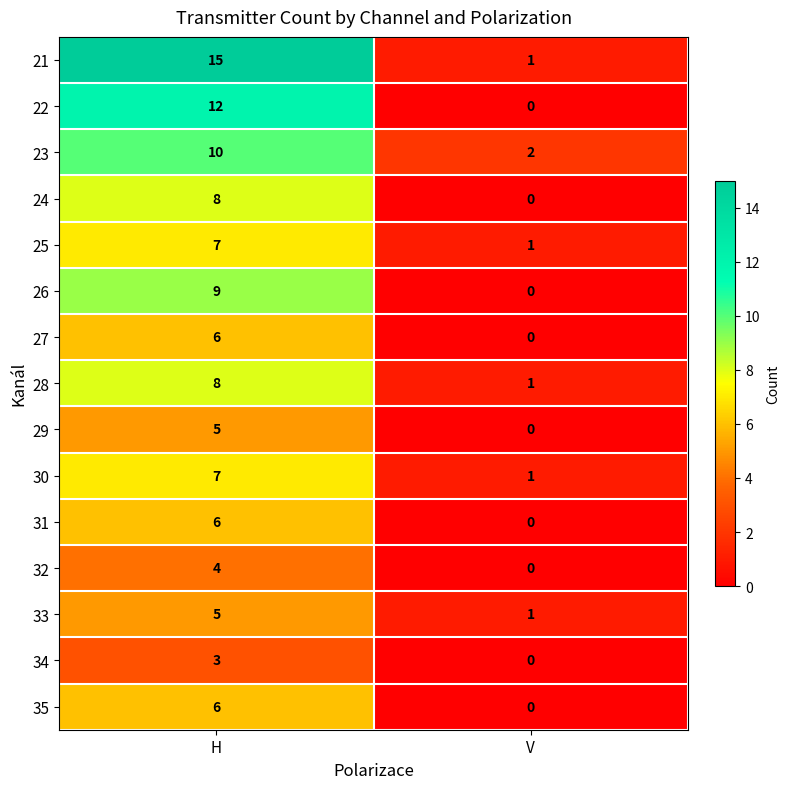

Which series changed the most between H and V?

21